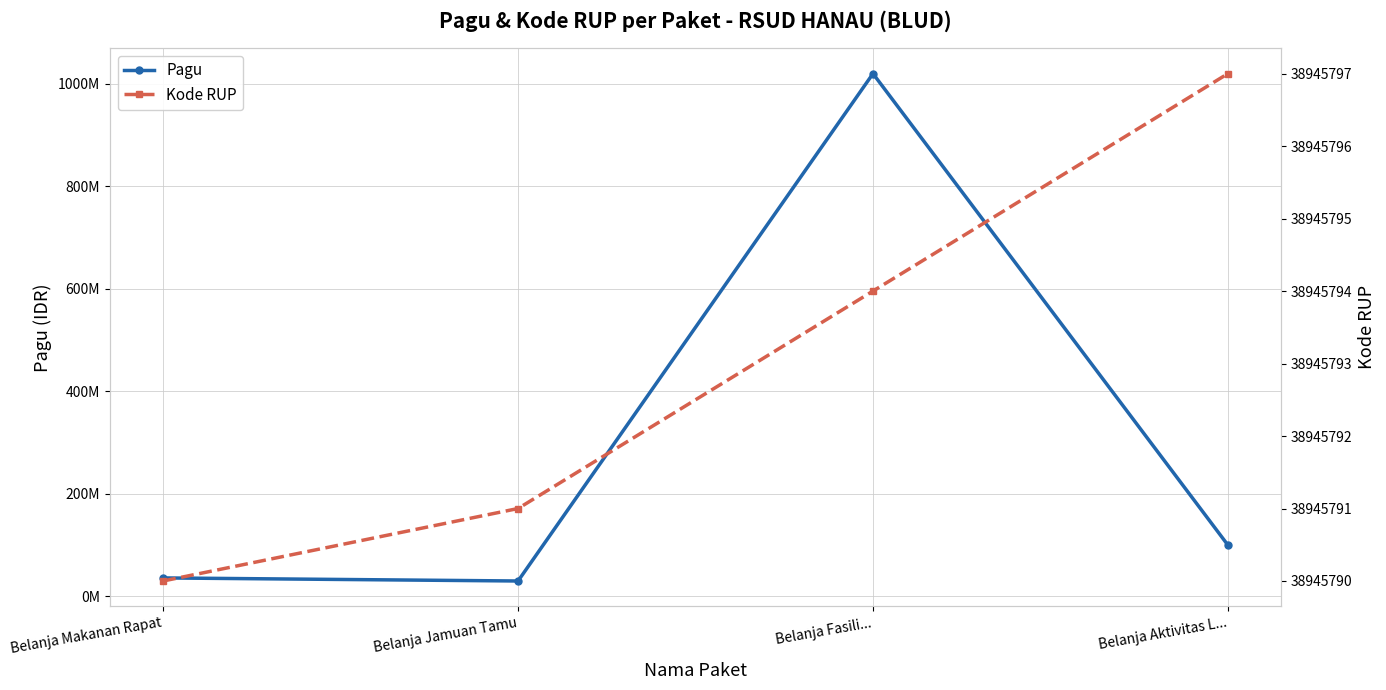

What is the label of the 4th point from the right?

Belanja Makanan Rapat